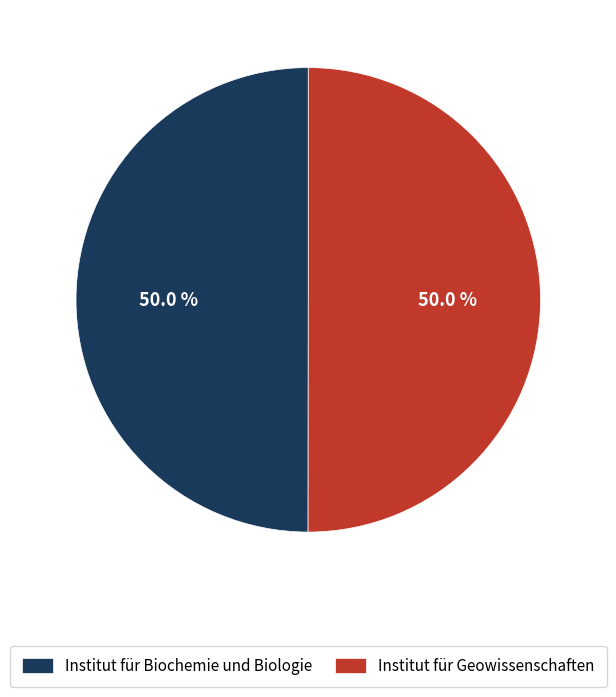

Is it true that Institut für Biochemie und Biologie is 65% of the pie?

False